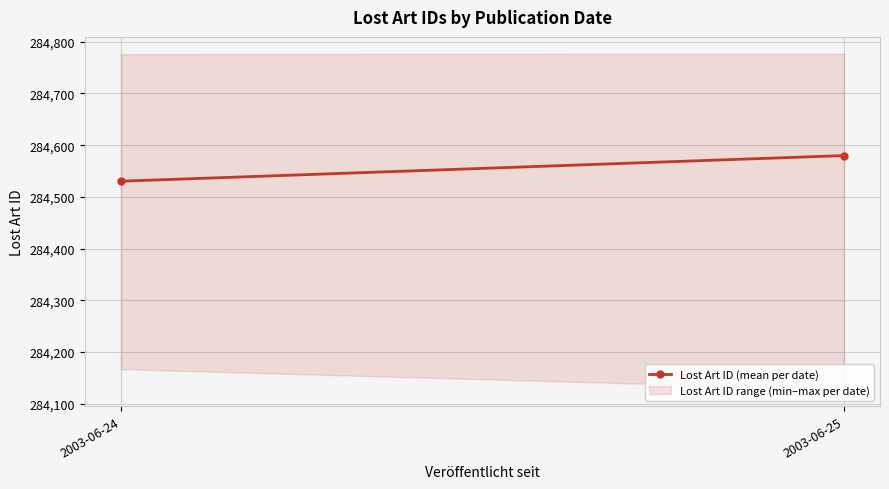

What is the difference between the values at 2003-06-25 and 2003-06-24?

49.5